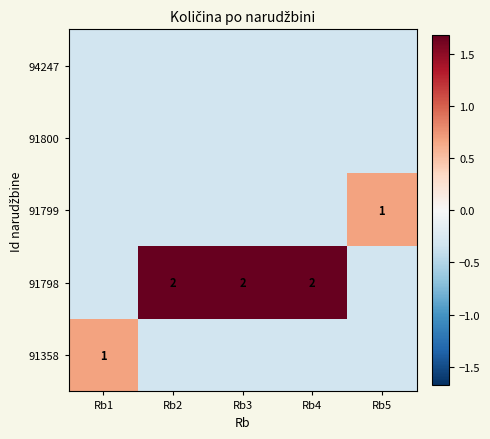

At which category is the sum across all series the highest?

Rb2